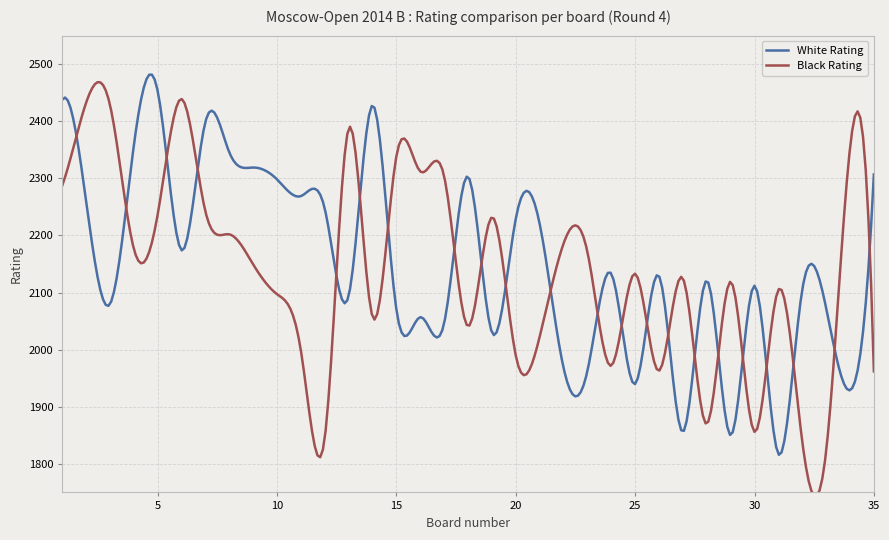

Which series has the largest range (max minus min)?

Black Rating